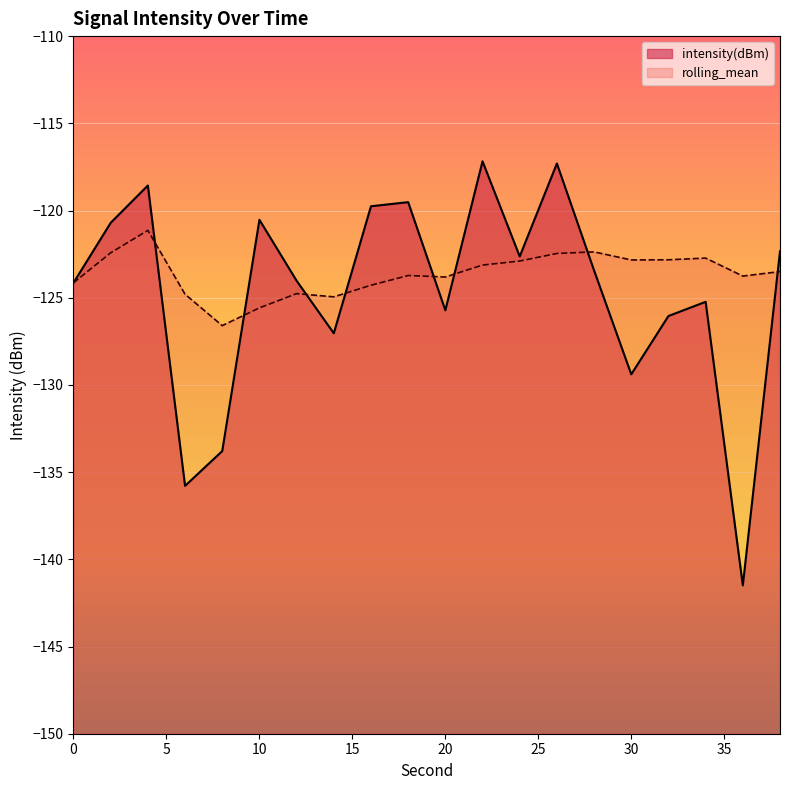

How many interior local peaks does the intensity(dBm) series have?

6